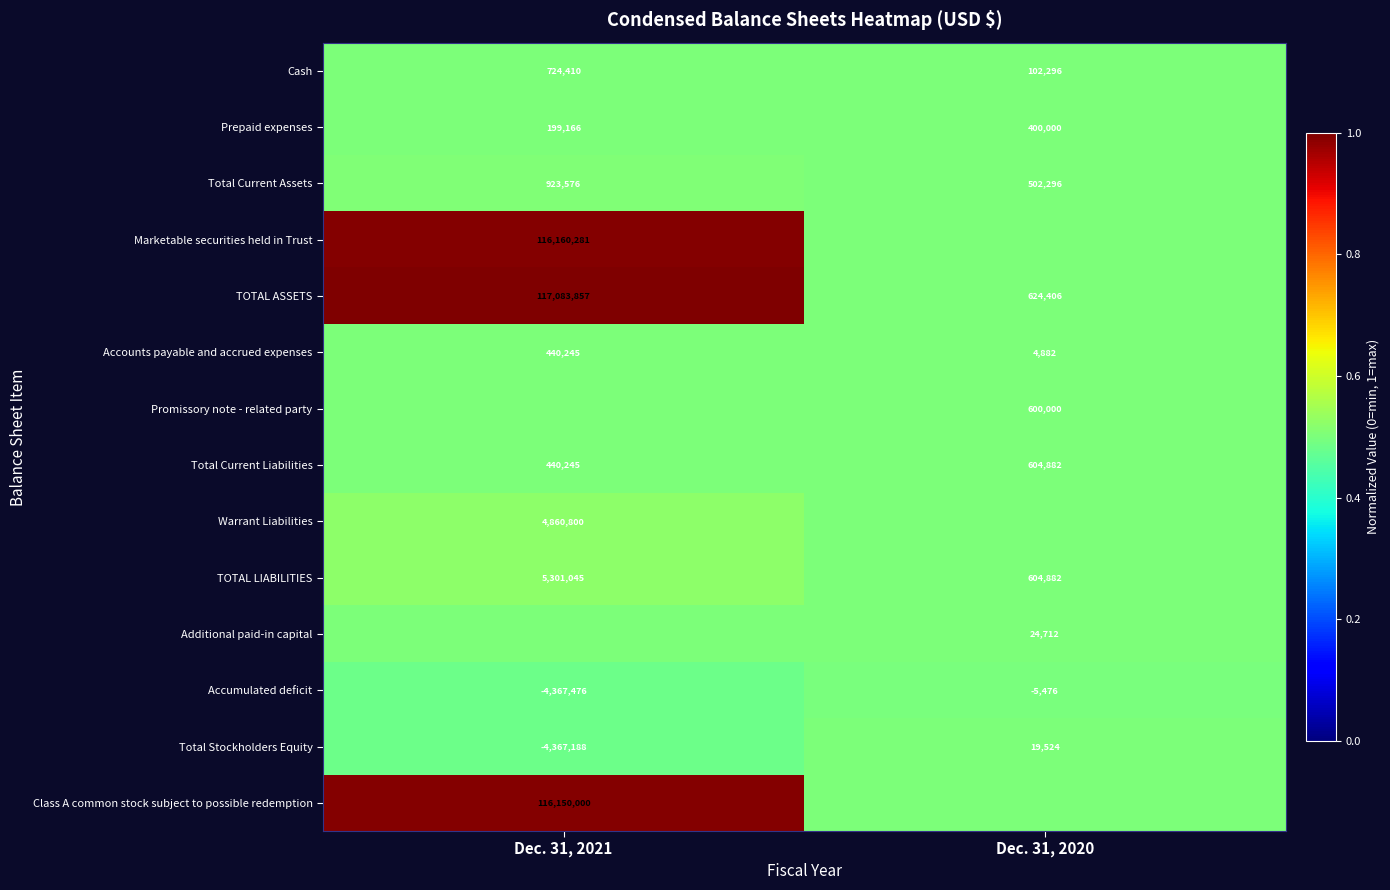

At which label does Total Current Assets reach its peak?

Dec. 31, 2021